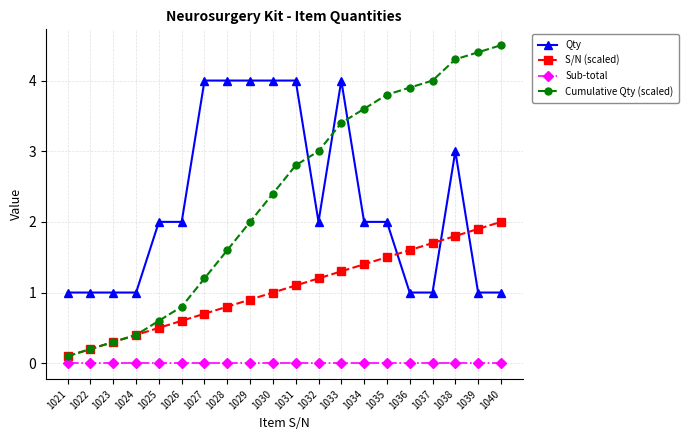

Reading left to right, extract all data points from this chart.

Qty: 1.0	1.0	1.0	1.0	2.0	2.0	4.0	4.0	4.0	4.0	4.0	2.0	4.0	2.0	2.0	1.0	1.0	3.0	1.0	1.0
S/N (scaled): 0.1	0.2	0.3	0.4	0.5	0.6	0.7	0.8	0.9	1.0	1.1	1.2	1.3	1.4	1.5	1.6	1.7	1.8	1.9	2.0
Sub-total: 0.0	0.0	0.0	0.0	0.0	0.0	0.0	0.0	0.0	0.0	0.0	0.0	0.0	0.0	0.0	0.0	0.0	0.0	0.0	0.0
Cumulative Qty (scaled): 0.1	0.2	0.3	0.4	0.6	0.8	1.2	1.6	2.0	2.4	2.8	3.0	3.4	3.6	3.8	3.9	4.0	4.3	4.4	4.5